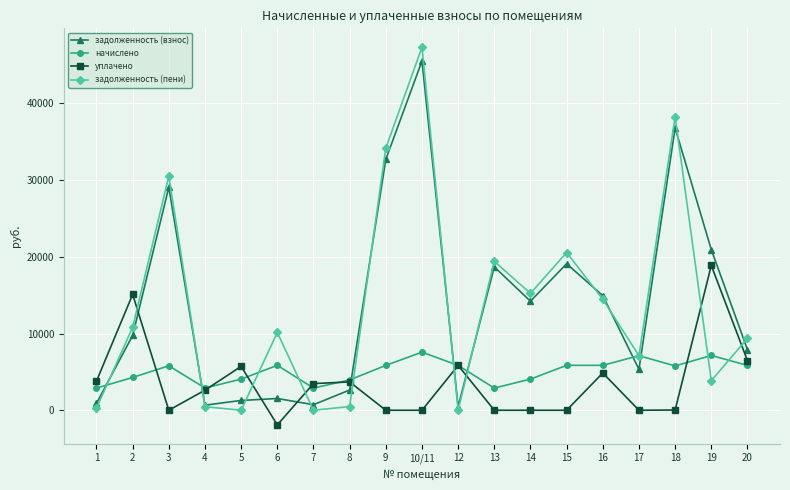

How many data points in начислено are less than 5798?

9